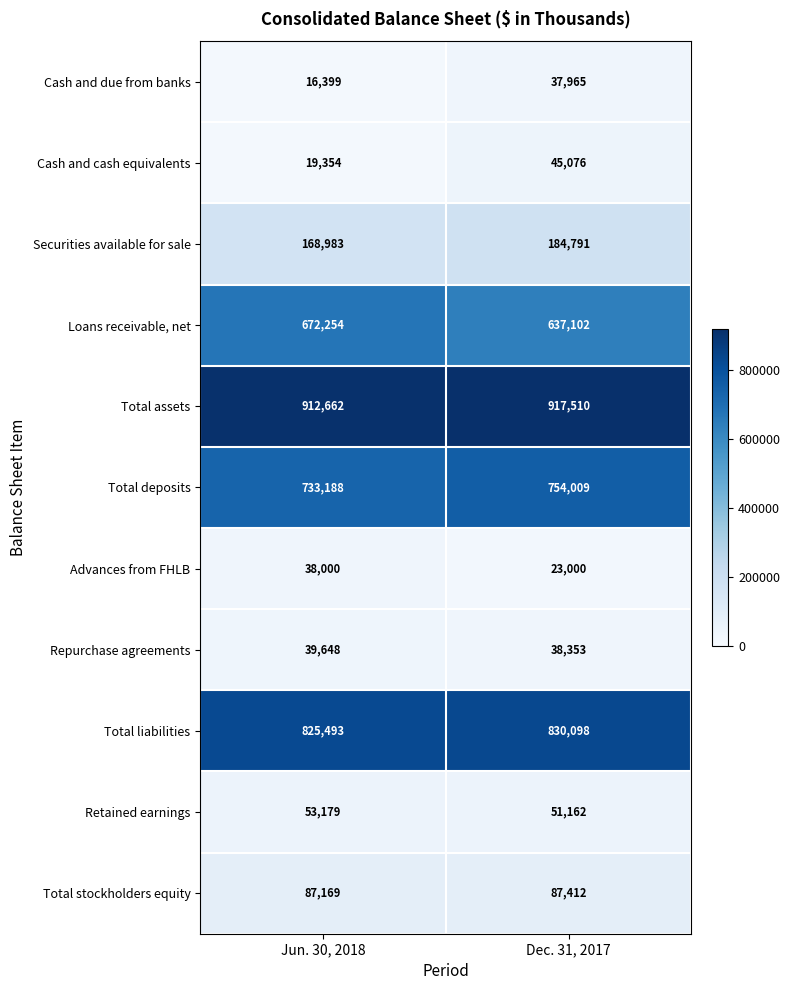

Which series has the widest spread of values?

Loans receivable, net